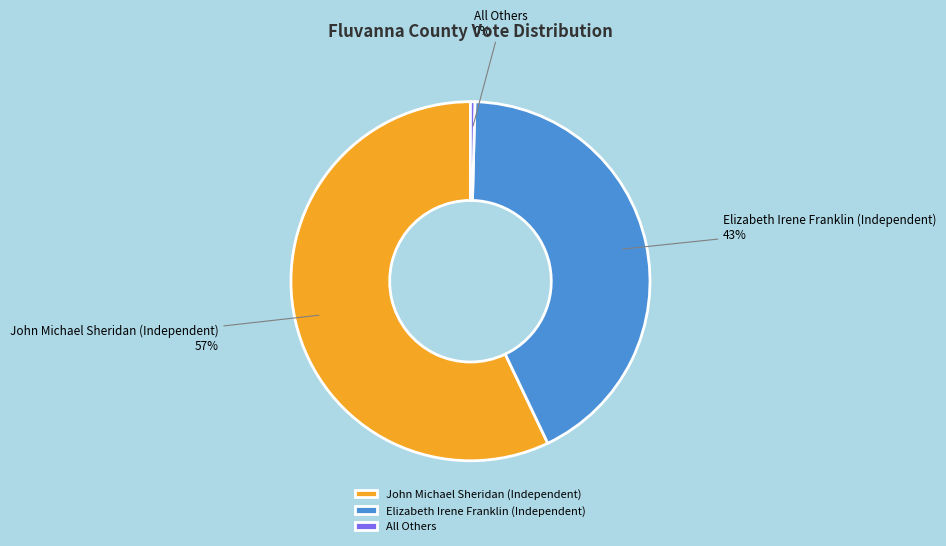

Does John Michael Sheridan (Independent) represent more than half of the total?

Yes